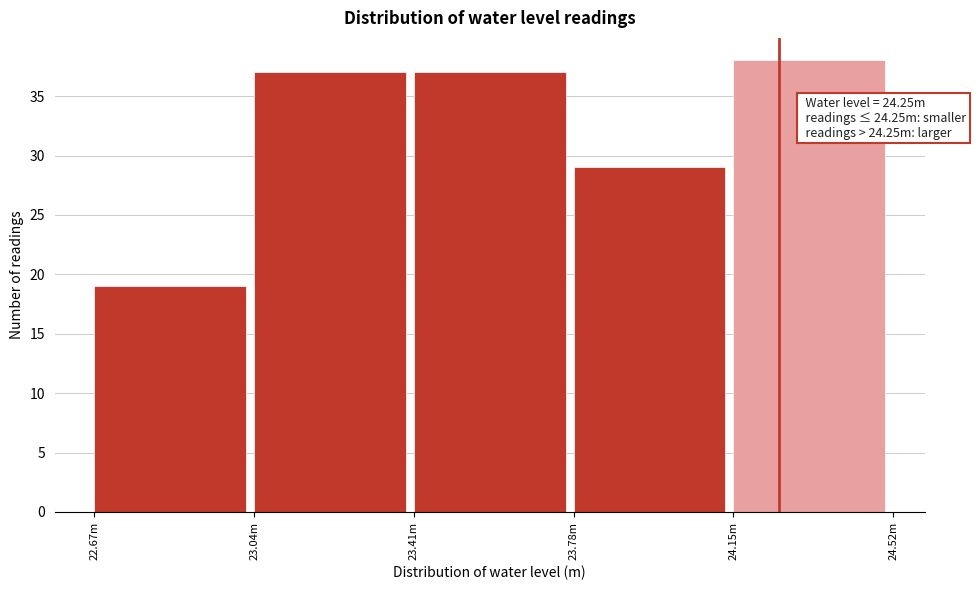

Reading right to left, transcribe all the data shown in this chart.

38	29	37	37	19